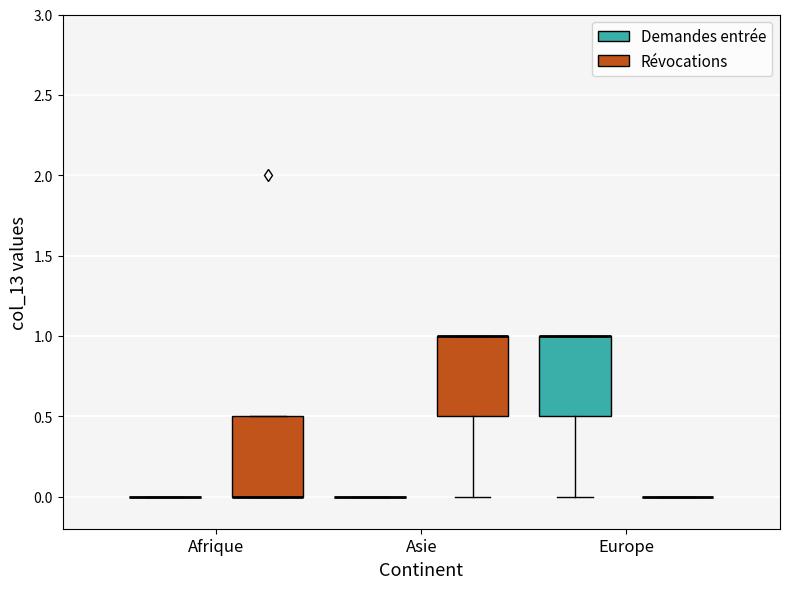

Reading left to right, transcribe this box plot: for each box, give where its median line is, the range the box spans, and where its two whiskers end, as read against the y-axis. The values are not printed on the chart, so give them approximately, as read against the axis.

Afrique (Demandes entrée): box collapsed to a line at 0.0, whiskers 0.0 to 0.0
Afrique (Révocations): median 0.0 (drawn on the box's lower edge), box 0.0 to 0.5, whiskers 0.0 to 0.5
Asie (Demandes entrée): box collapsed to a line at 0.0, whiskers 0.0 to 0.0
Asie (Révocations): median 1.0 (drawn on the box's upper edge), box 0.5 to 1.0, whiskers 0.0 to 1.0
Europe (Demandes entrée): median 1.0 (drawn on the box's upper edge), box 0.5 to 1.0, whiskers 0.0 to 1.0
Europe (Révocations): box collapsed to a line at 0.0, whiskers 0.0 to 0.0